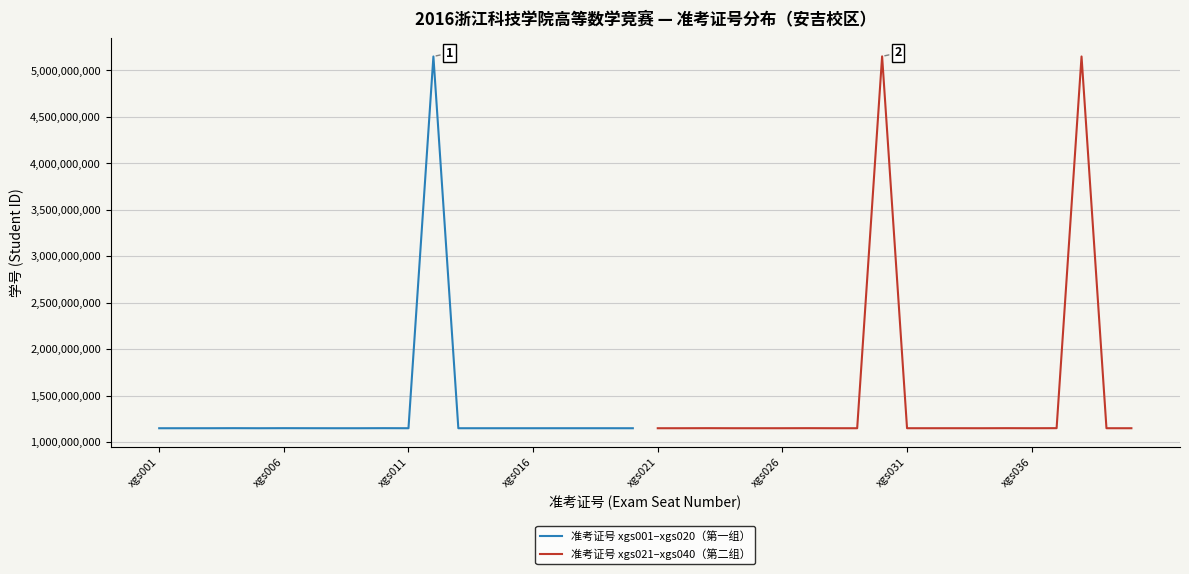

What is the highest value of the 准考证号 xgs001–xgs020（第一组） series?

5150510107